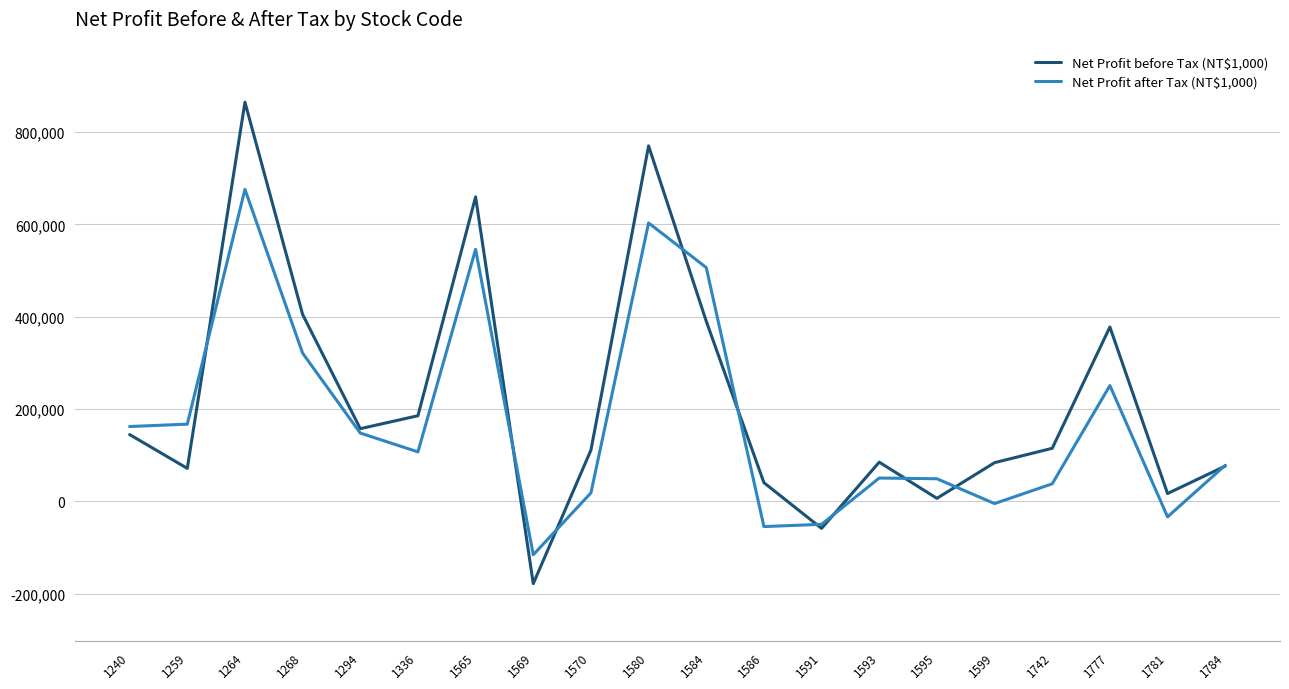

Where do Net Profit before Tax (NT$1,000) and Net Profit after Tax (NT$1,000) first cross each other?

1259 and 1264